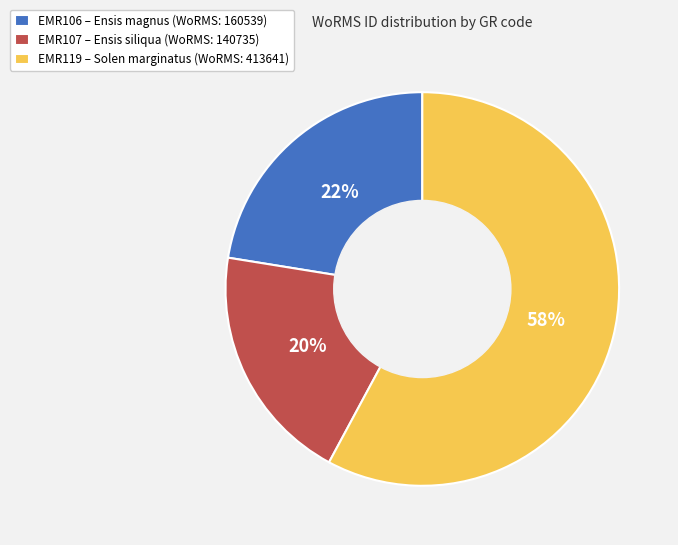

To the nearest percent, what is the average slice percentage?

33%